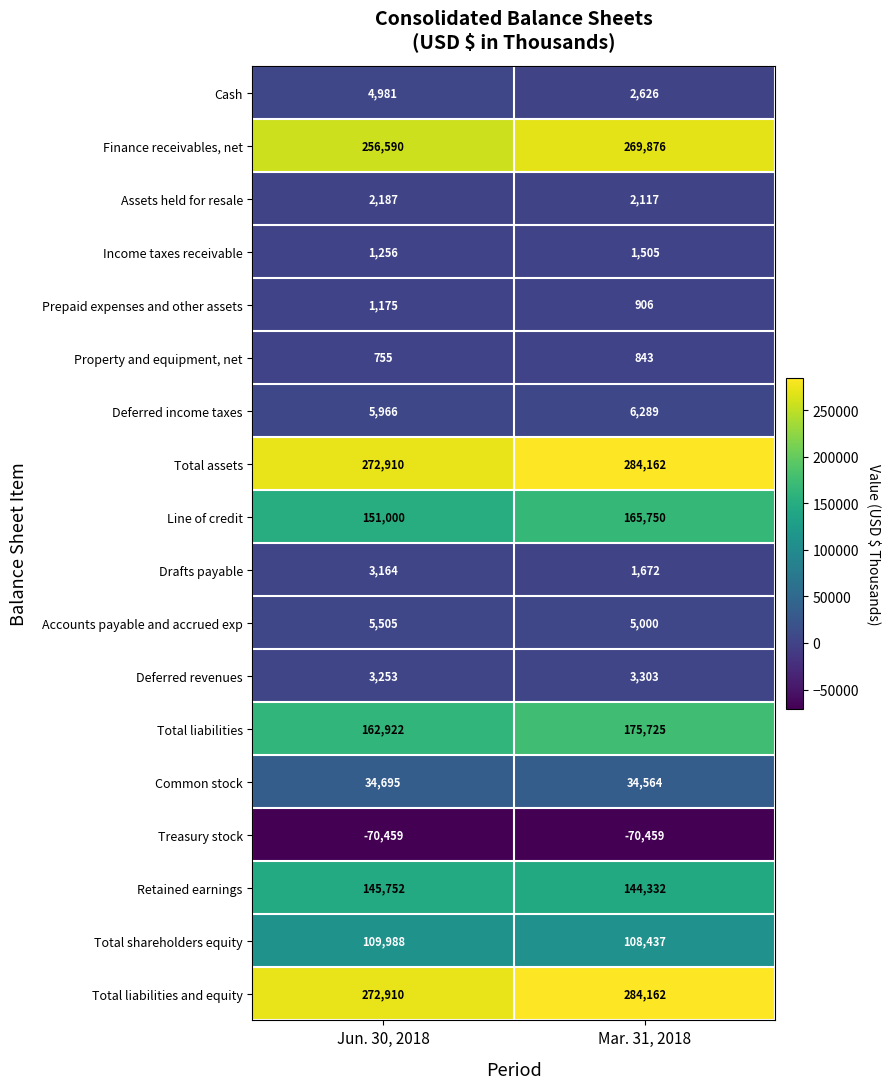

What is the sum of the Income taxes receivable values at Mar. 31, 2018 and Jun. 30, 2018?

2761